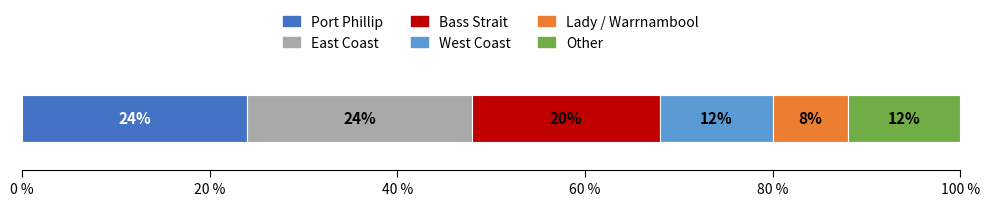

What is the maximum value for Port Phillip?

24